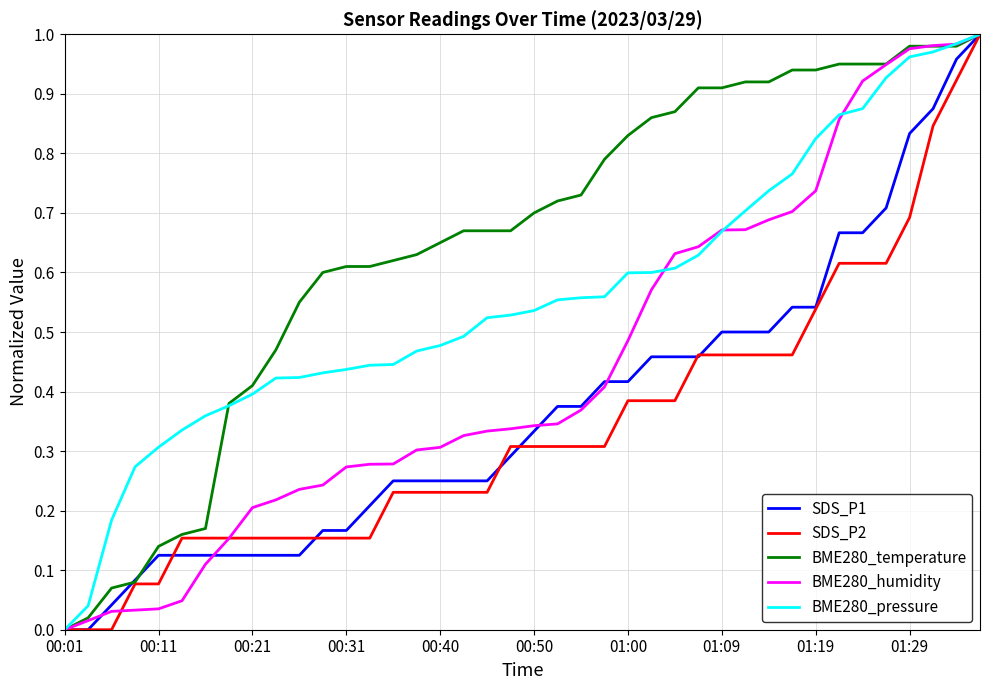

Which series has the largest total across all categories?

BME280_temperature